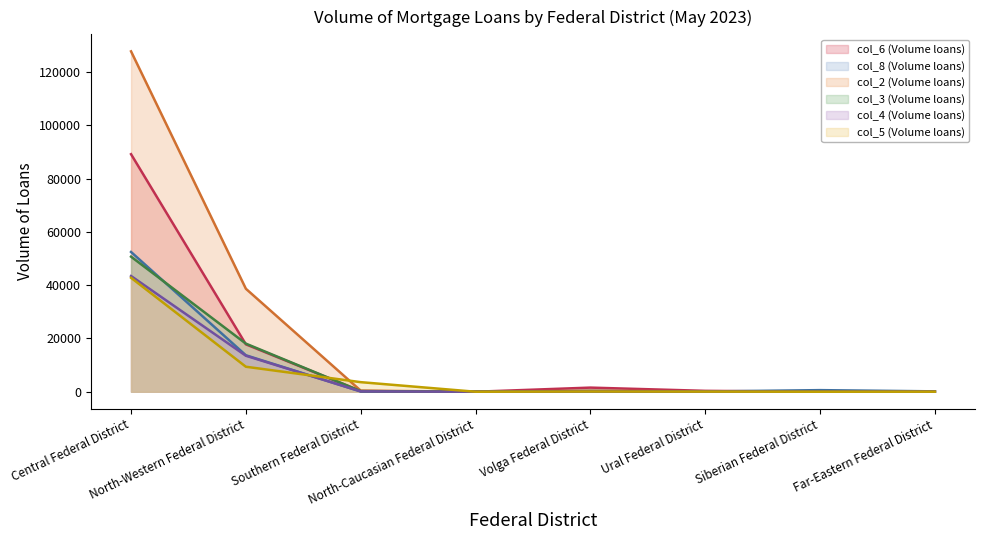

Where does the col_4 (Volume loans) series first go above 130?

Central Federal District